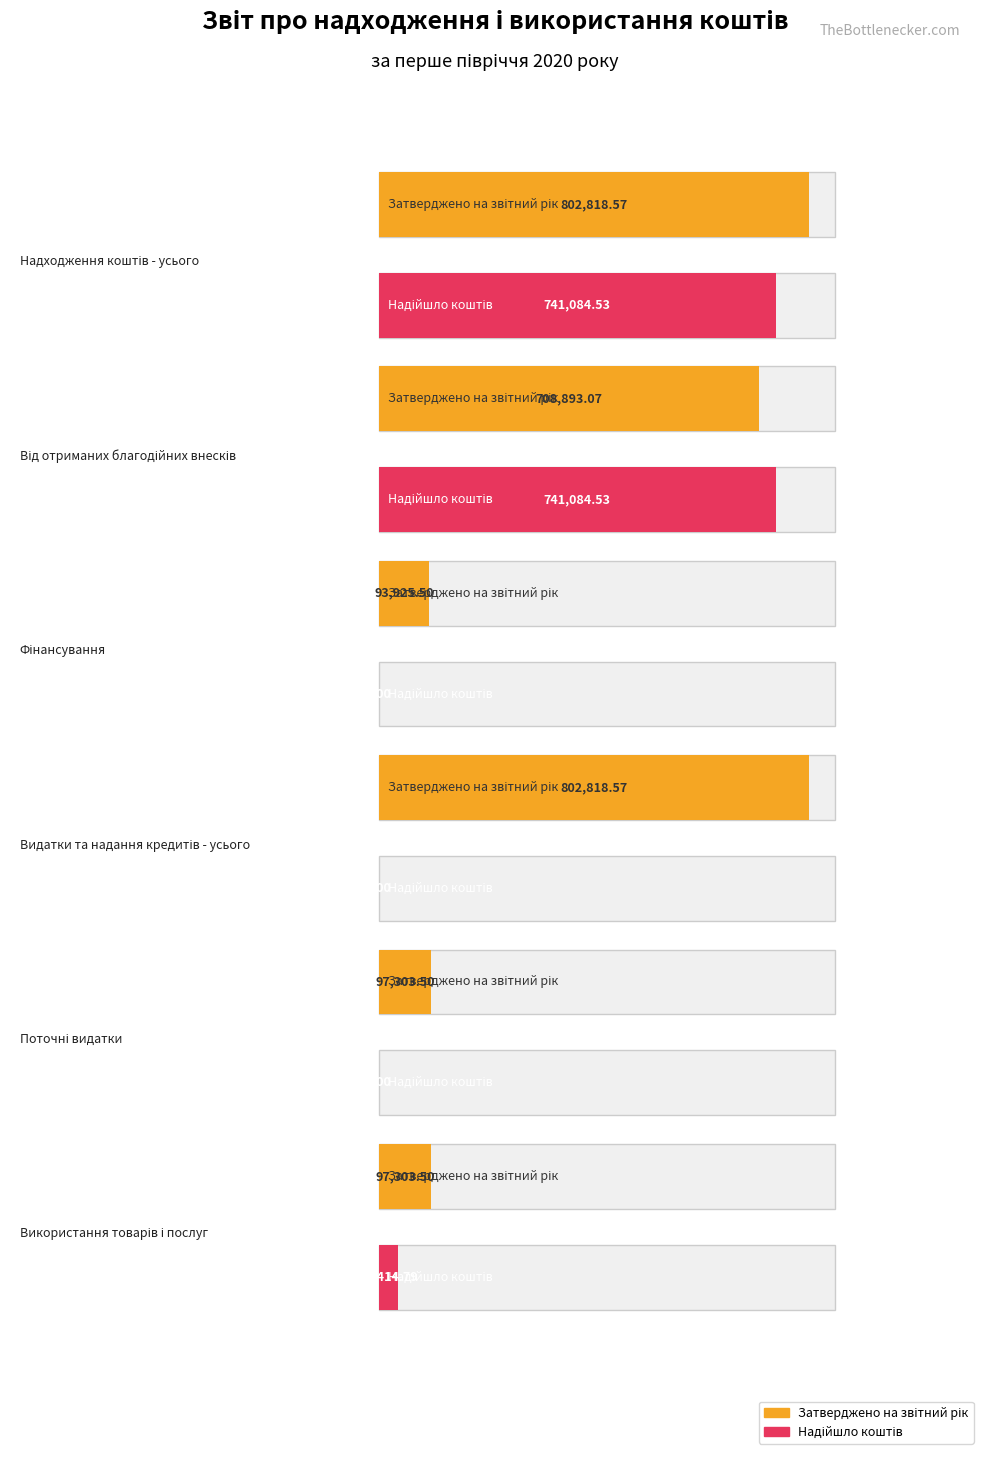

Reading right to left, list all the values displayed in this chart.

Затверджено на звітний рік: Використання товарів і послуг=97303.5	Поточні видатки=97303.5	Видатки та надання кредитів - усього=802818.6	Фінансування=93925.5	Від отриманих благодійних внесків=708893.1	Надходження коштів - усього=802818.6
Надійшло коштів: Використання товарів і послуг=35414.8	Поточні видатки=0.0	Видатки та надання кредитів - усього=0.0	Фінансування=0.0	Від отриманих благодійних внесків=741084.5	Надходження коштів - усього=741084.5